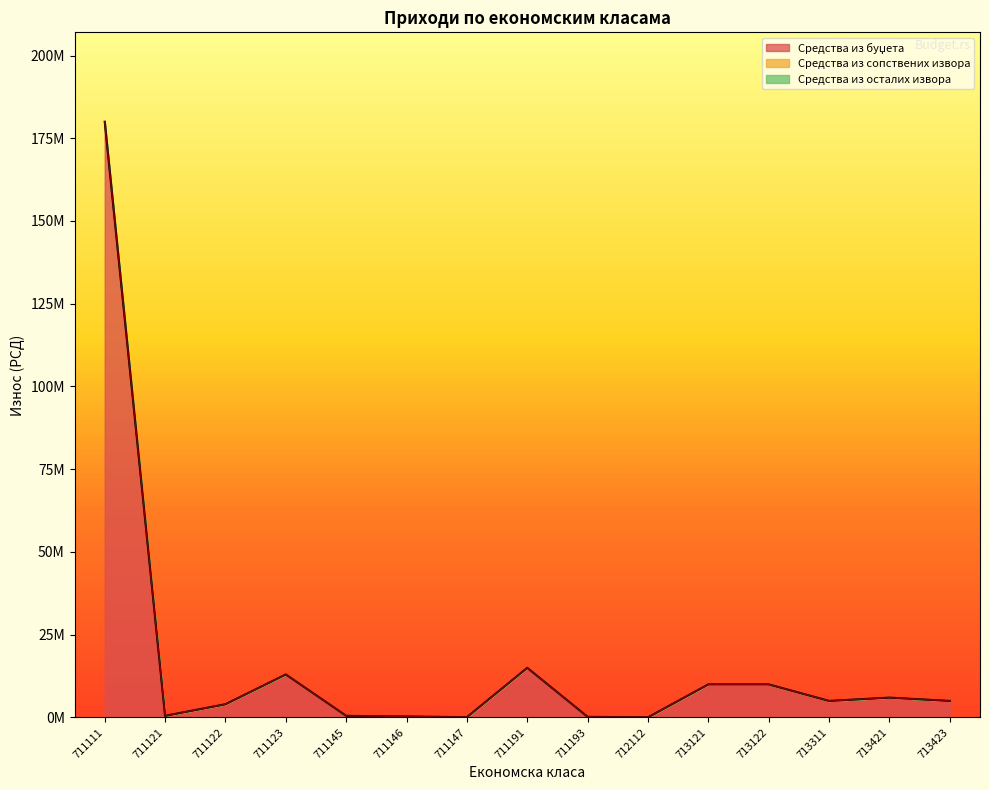

Which series has the widest spread of values?

Средства_из_буџета